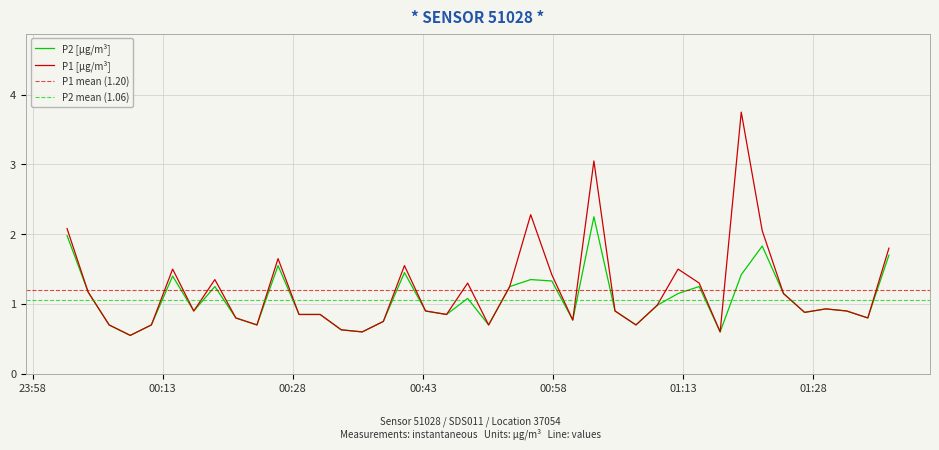

True or false: P1 and P2 cross at least once.

False